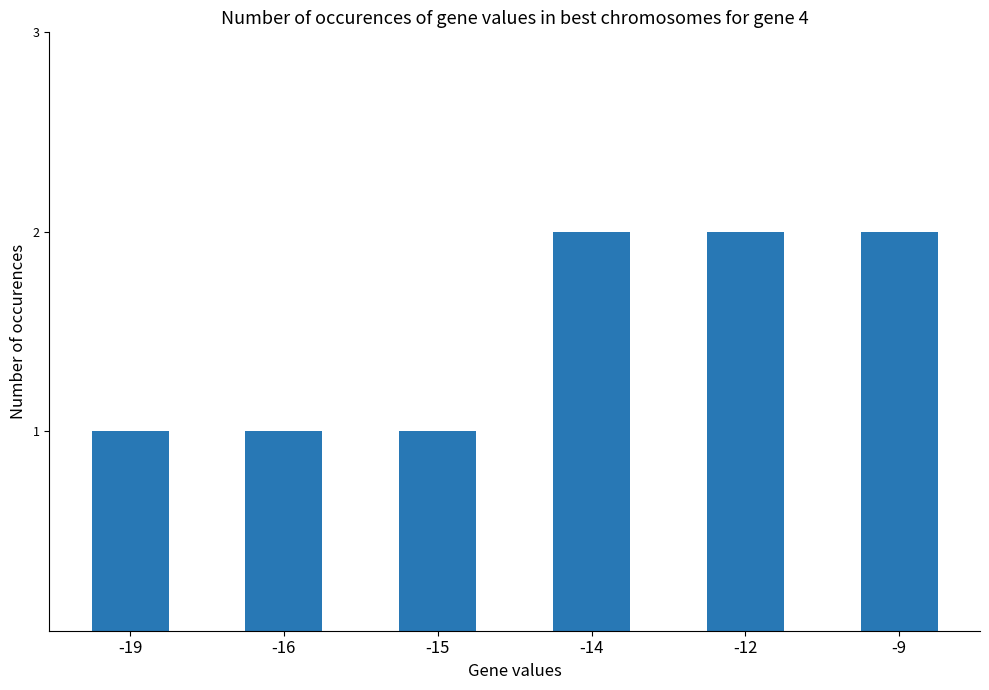

What is the change in value from -15 to -12?

+1